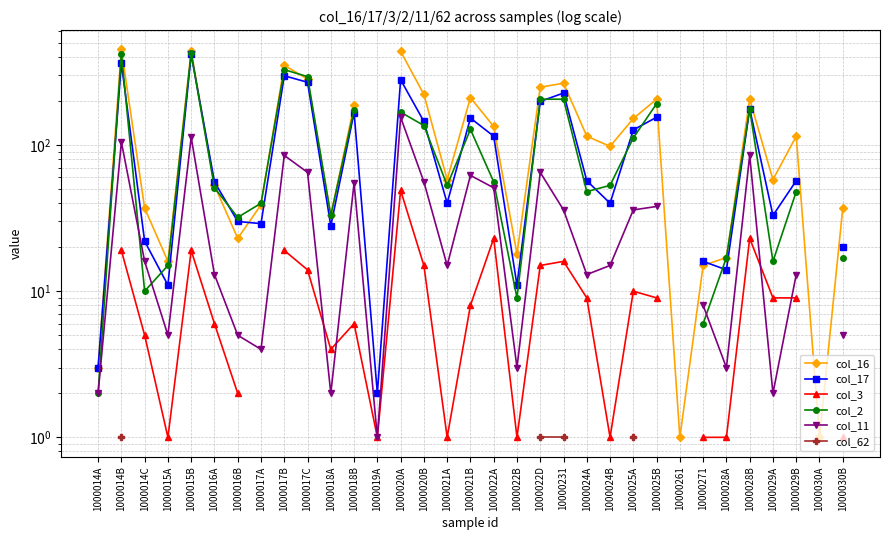

How many categories are shown in the chart?

33